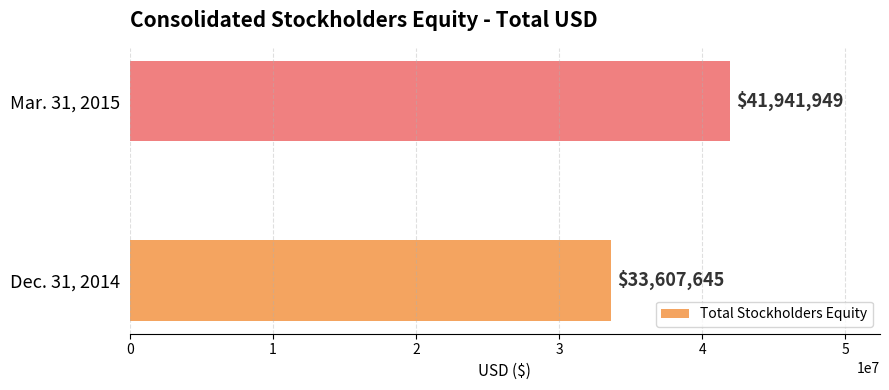

How many bars are there in total?

2